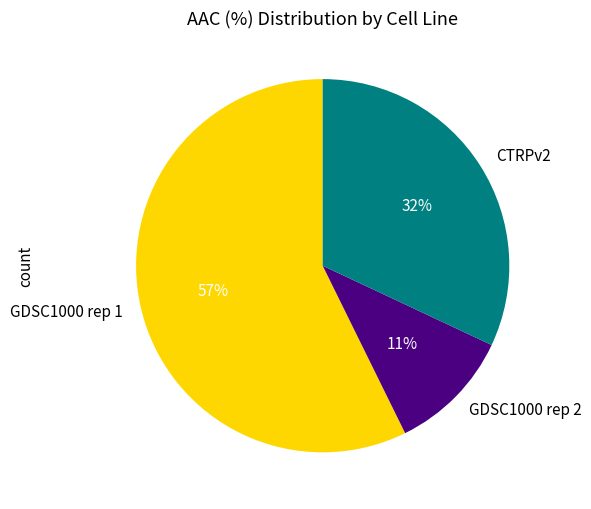

To the nearest percent, what percentage of the pie is GDSC1000 rep 2?

11%